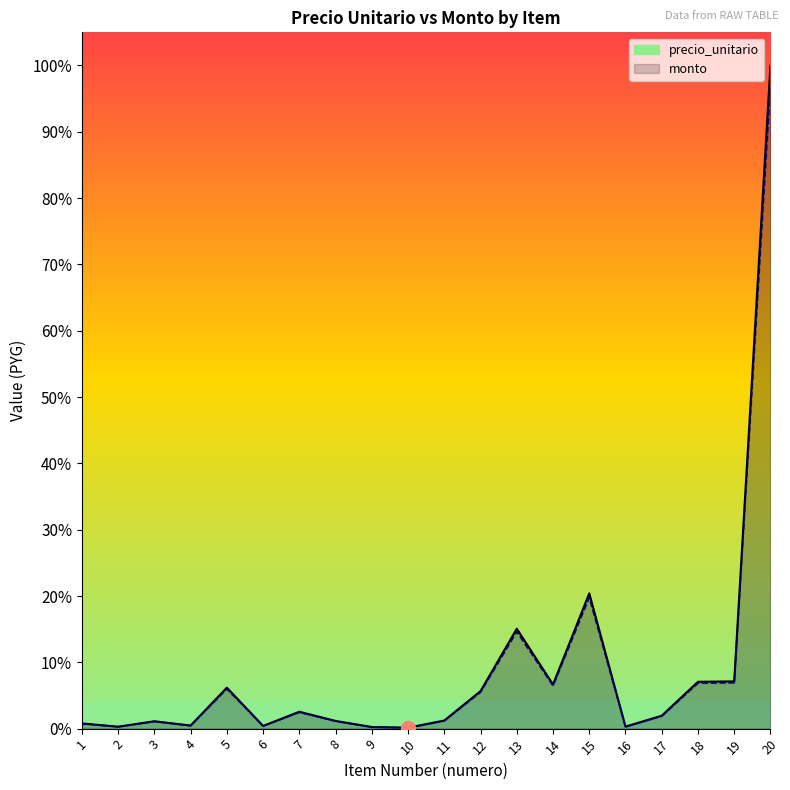

Which series has the widest spread of values?

precio_unitario